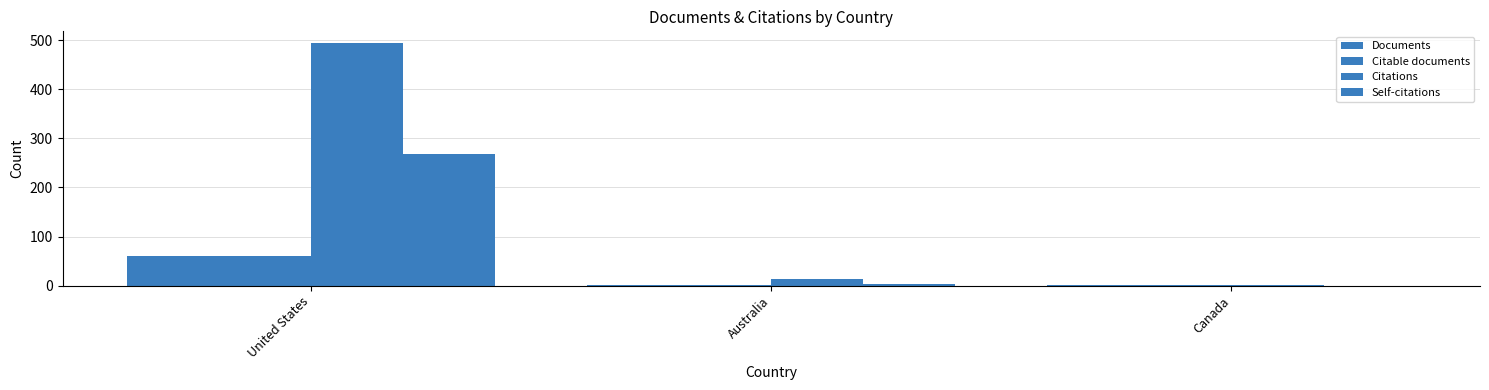

How many distinct data groups are displayed?

4